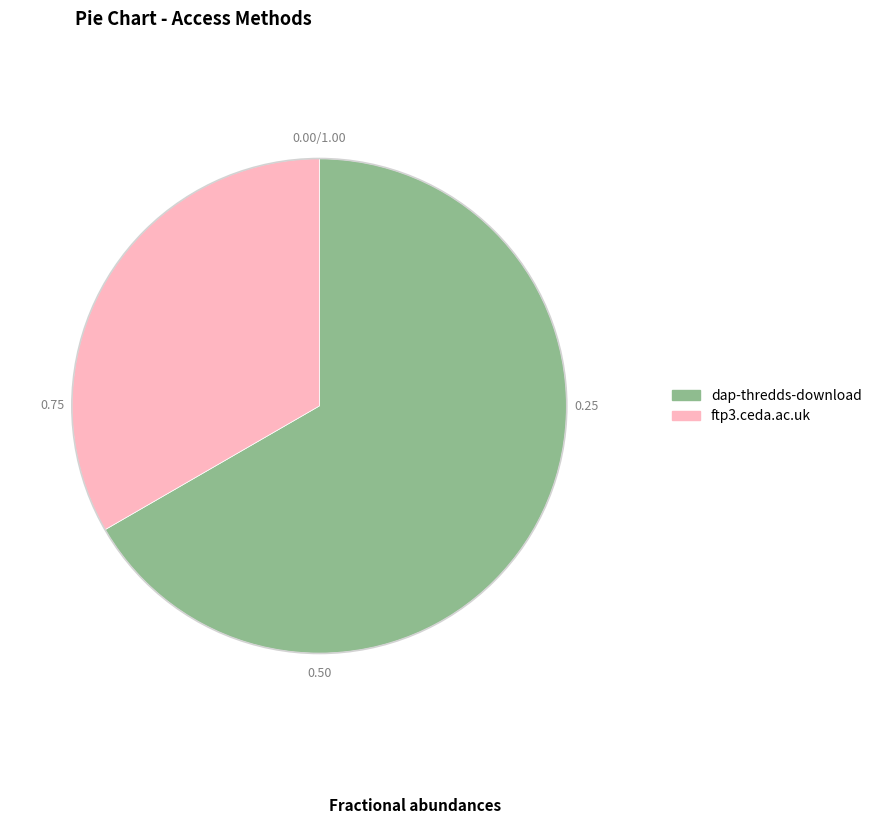

Between dap-thredds-download and ftp3.ceda.ac.uk, which is larger?

dap-thredds-download